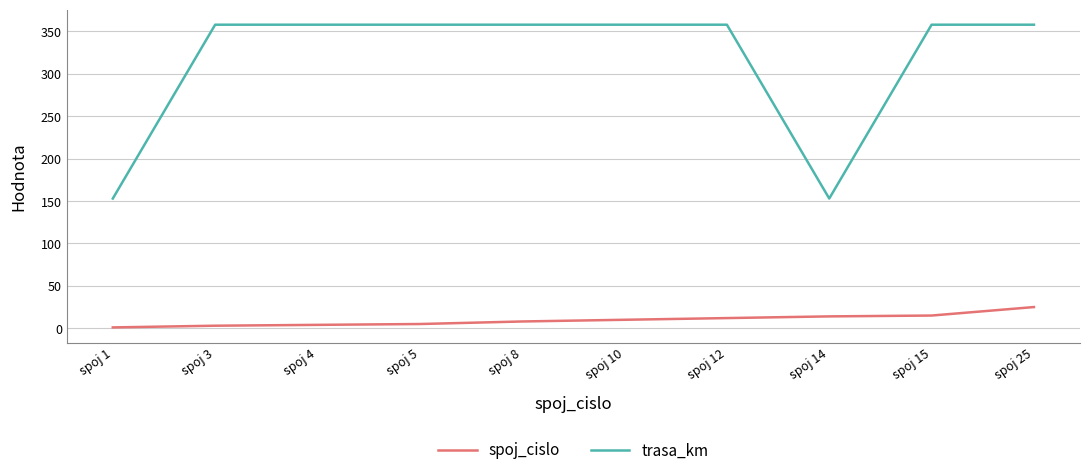

What is the average value of the trasa_km series?

317